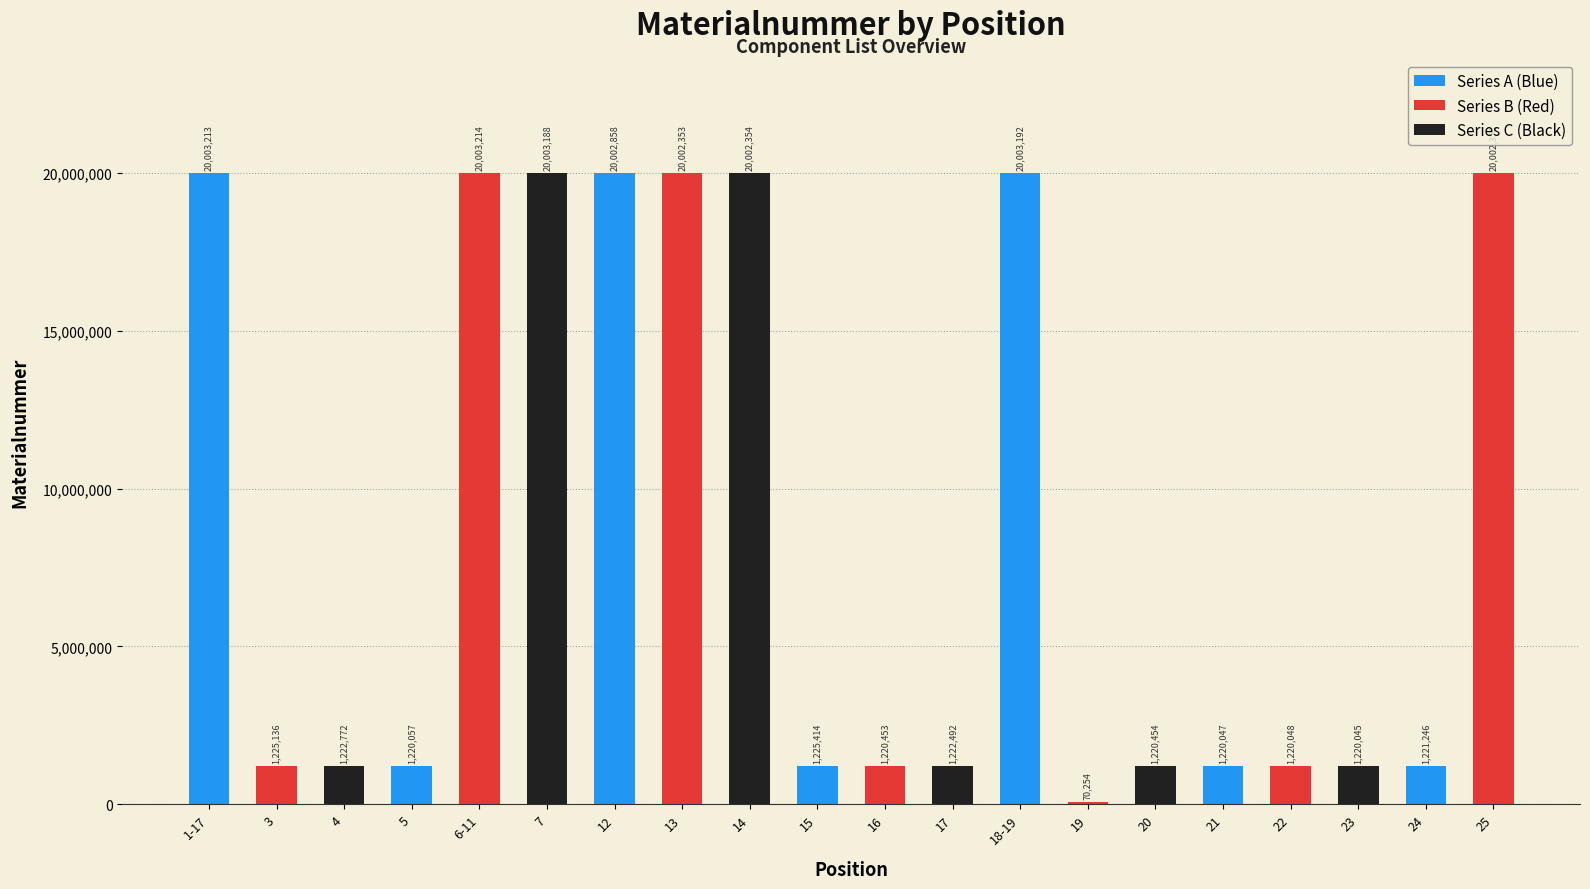

True or false: the data shows 342990 at 16.

False